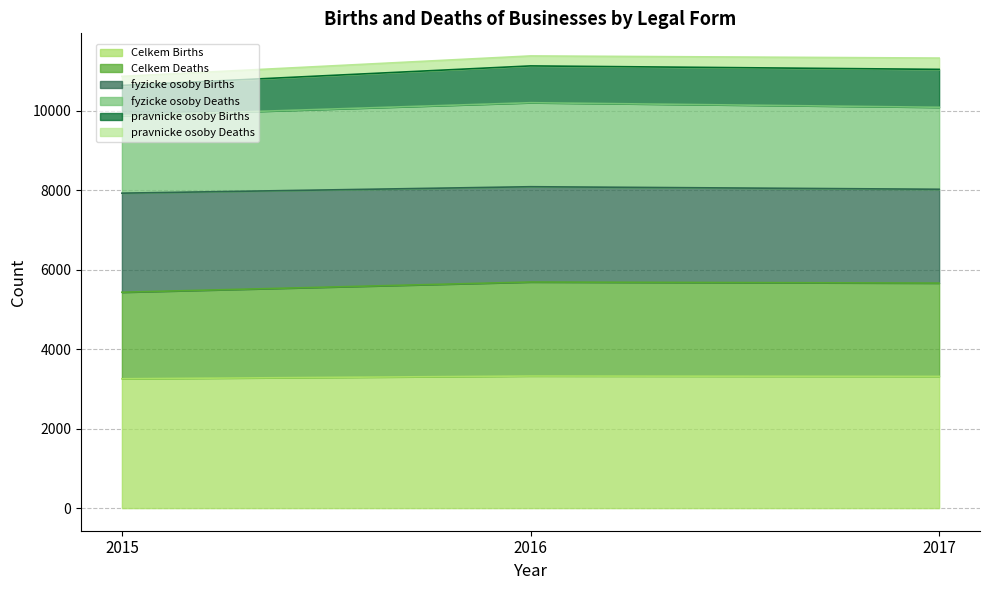

What is the total value across all series at 2015?

10868